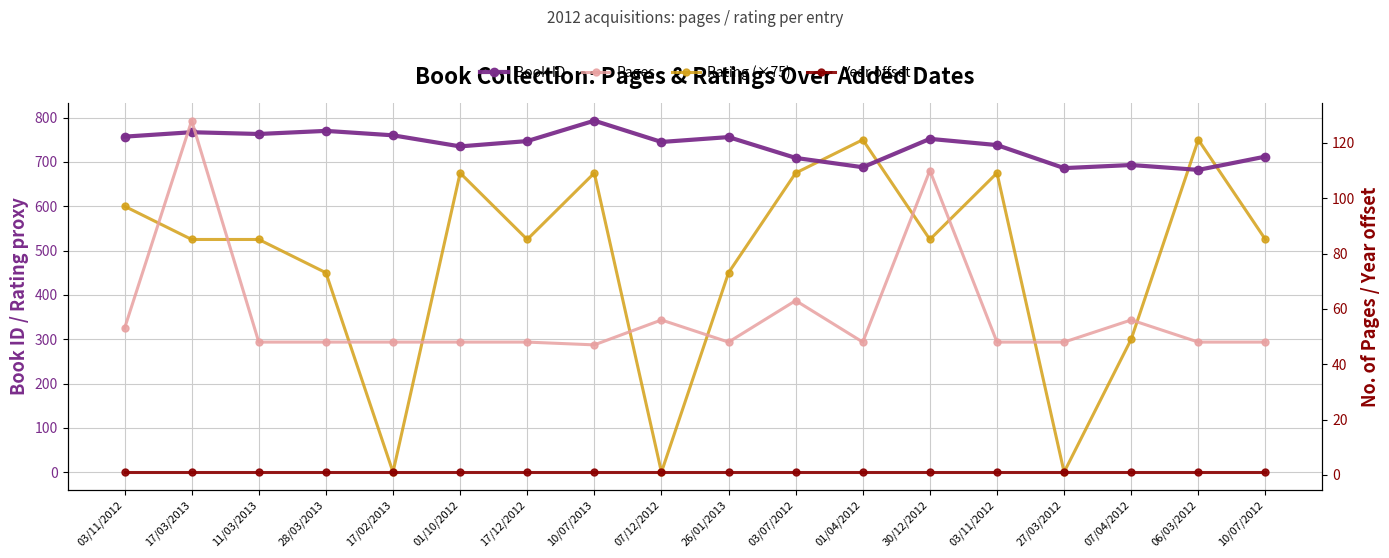

What is the value of the Rating (×75) point at the 13th from the left?

525